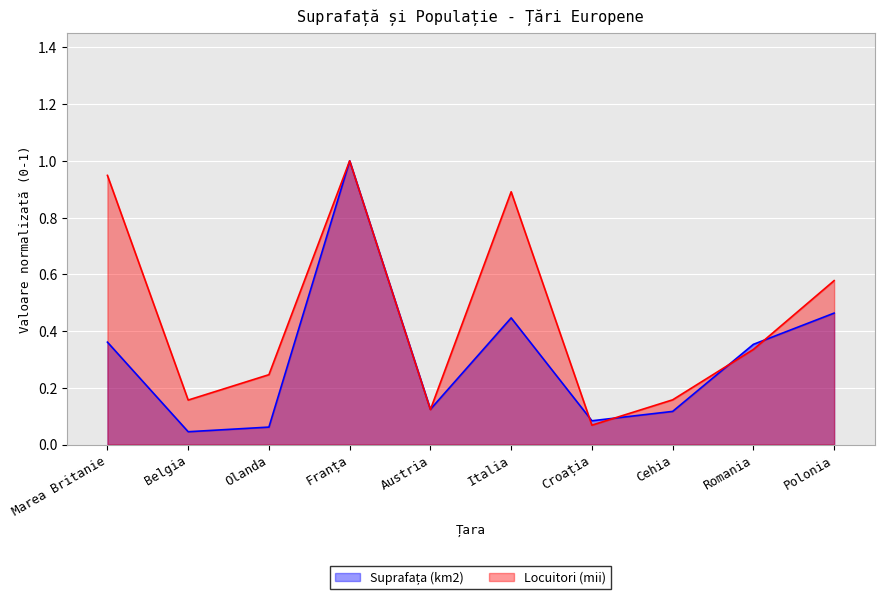

What is the minimum value for Locuitori (mii)?

0.1